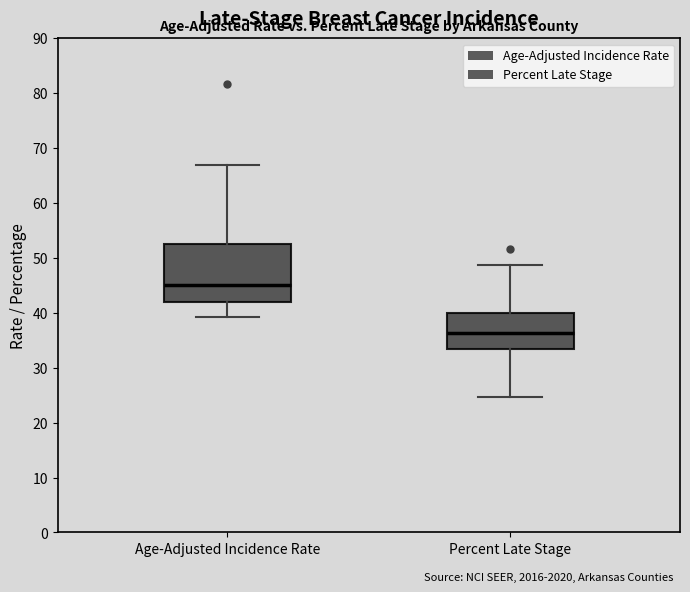

Reading left to right, read every box against the y-axis: the position of its median line, the range the box covers, and the ends of its whiskers. The values are not printed on the chart, so give them approximately, as read against the axis.

Age-Adjusted Incidence Rate: median 45, box 42 to 52, whiskers 39 to 67
Percent Late Stage: median 36, box 33 to 40, whiskers 25 to 49